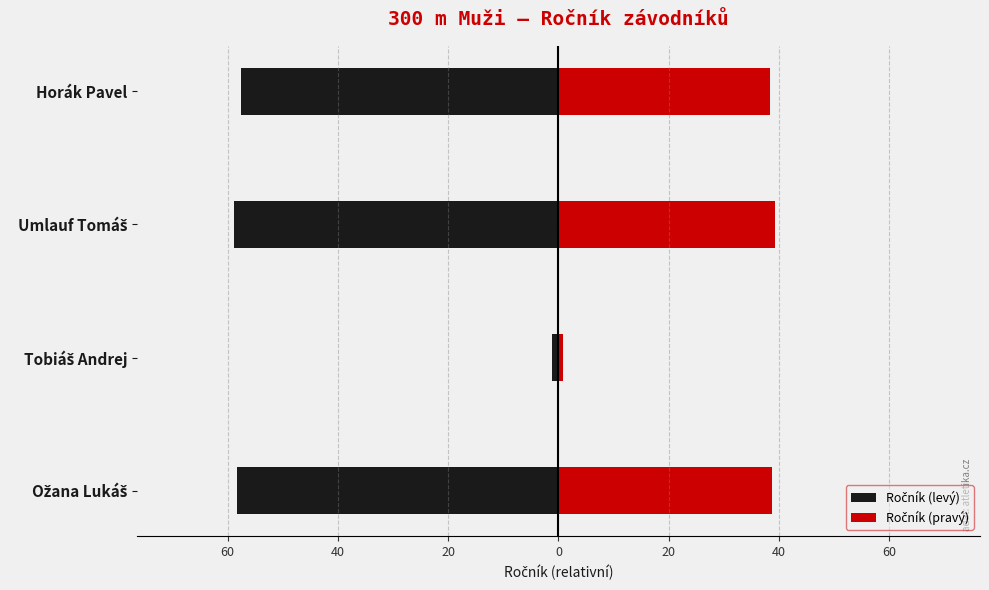

How many values in the Ročník (levý) series exceed -57?

1